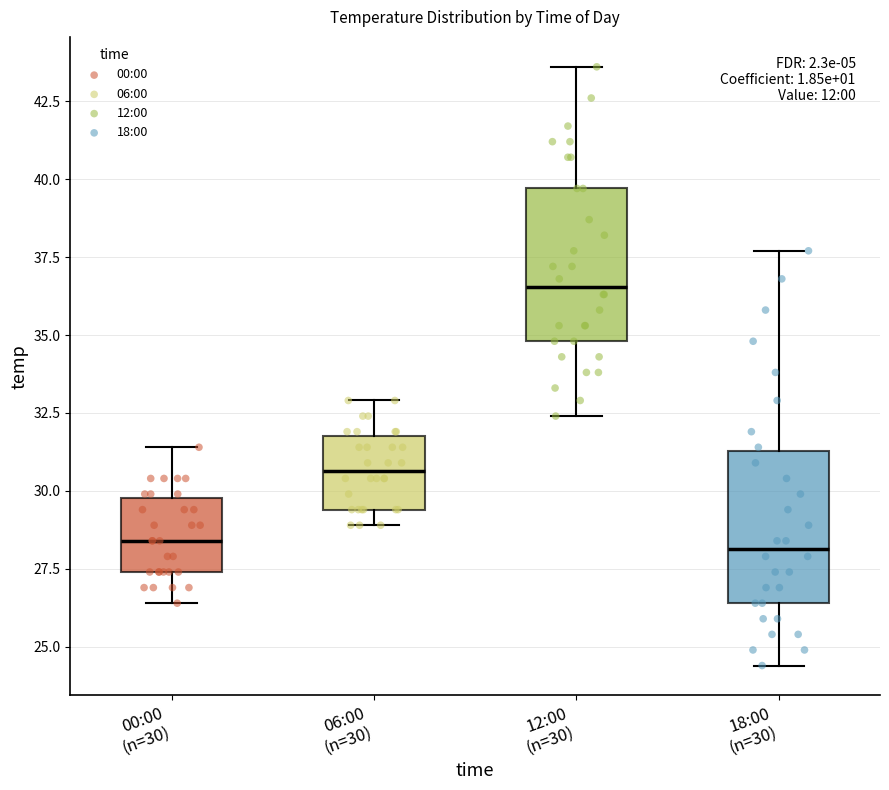

Reading left to right, read every box against the y-axis: the position of its median line, the range the box covers, and the ends of its whiskers. The values are not printed on the chart, so give them approximately, as read against the axis.

00:00 (n=30): median 28.5, box 27.5 to 30.0, whiskers 26.5 to 31.5
06:00 (n=30): median 30.5, box 29.5 to 32.0, whiskers 29.0 to 33.0
12:00 (n=30): median 36.5, box 35.0 to 39.5, whiskers 32.5 to 43.5
18:00 (n=30): median 28.0, box 26.5 to 31.5, whiskers 24.5 to 37.5